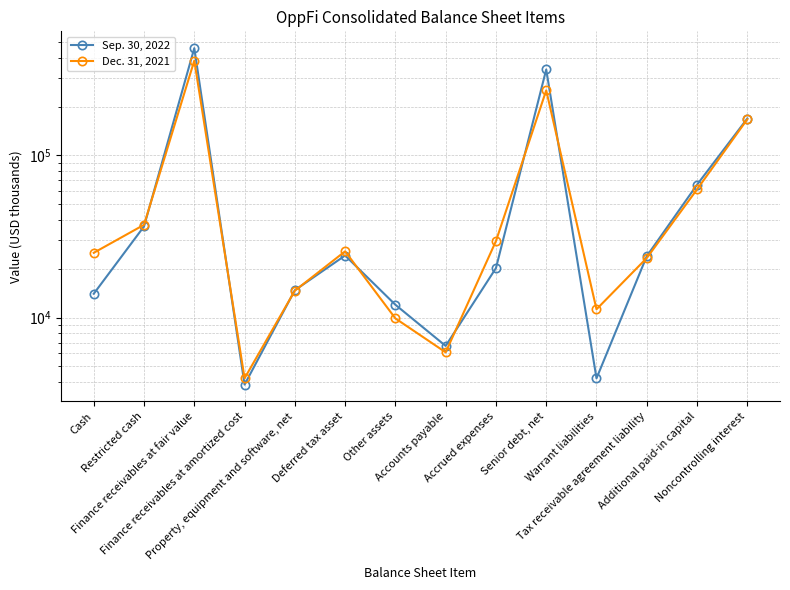

What is the label of the 11th point from the left?

Warrant liabilities